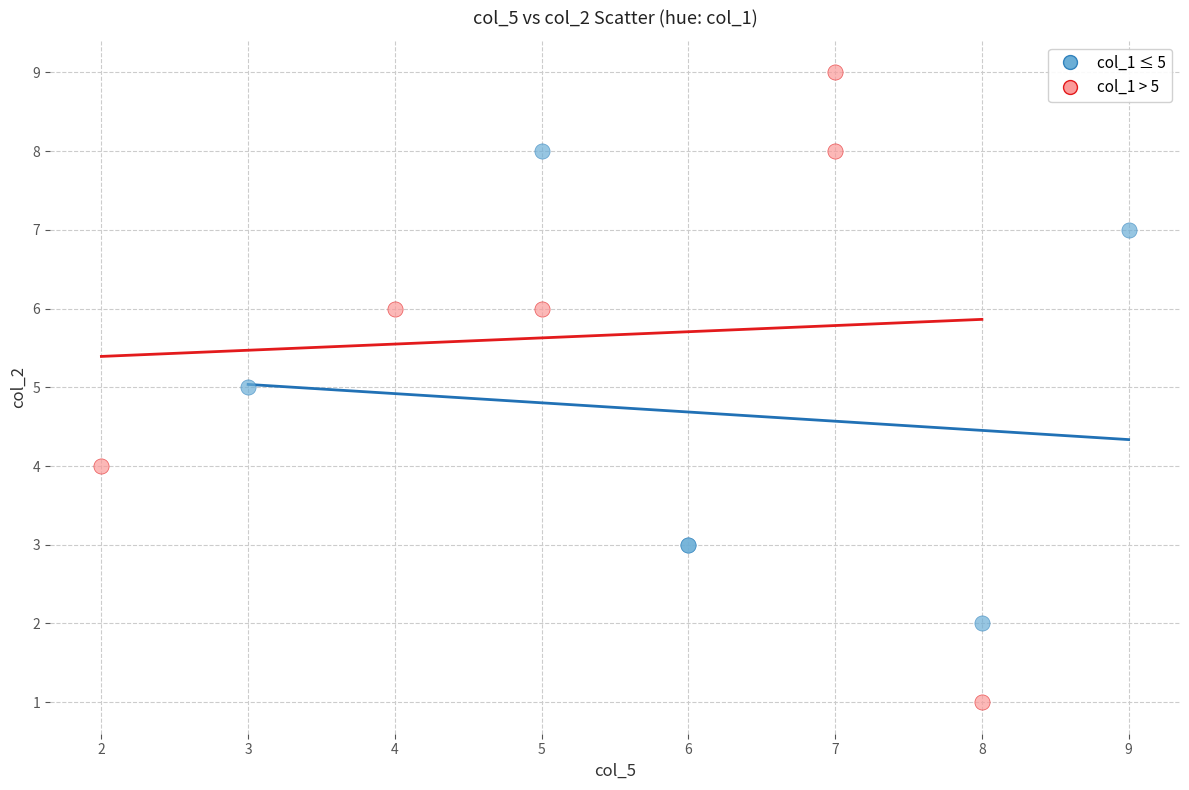

What are all the series names shown in the legend?

col_1 ≤ 5, col_1 > 5